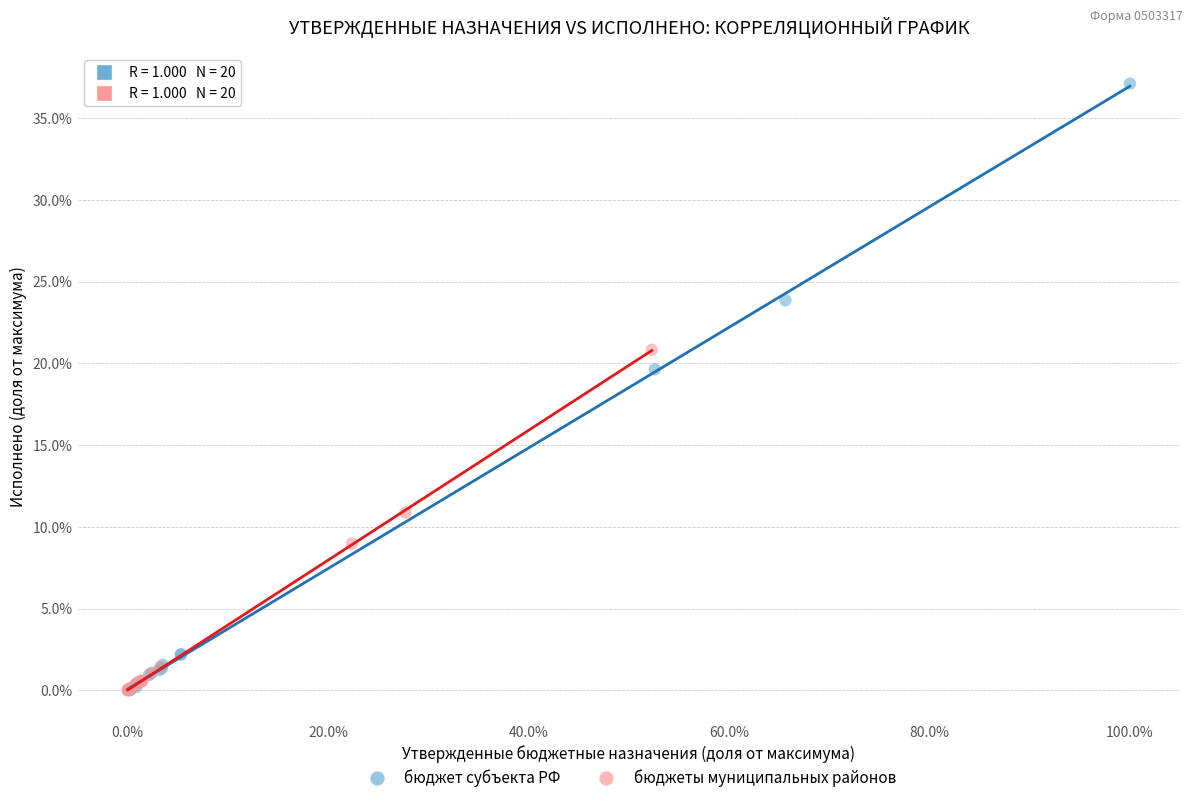

What are all the series names shown in the legend?

бюджет субъекта РФ, бюджеты муниципальных районов